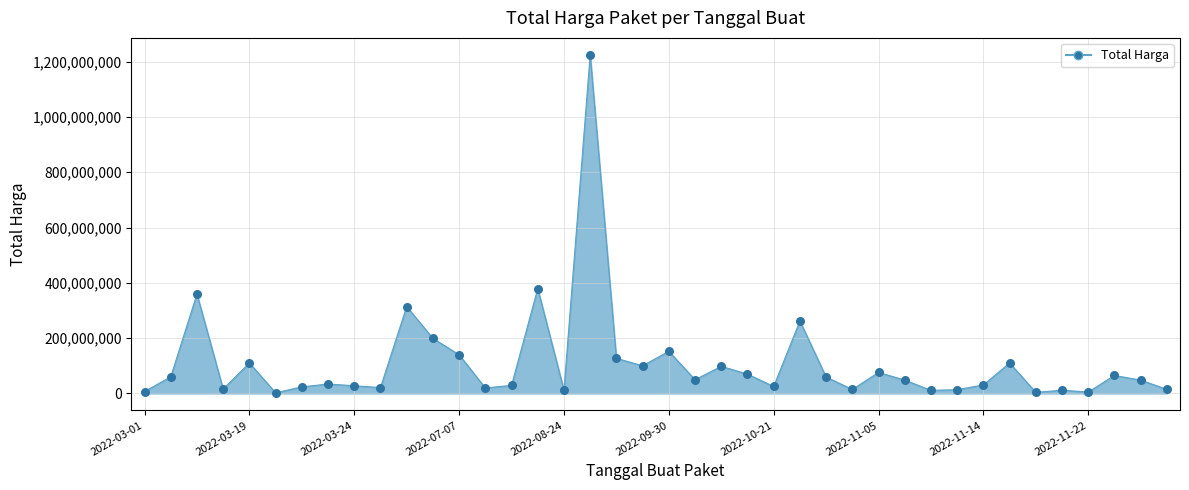

What is the difference between the maximum and minimum values?

1222286250